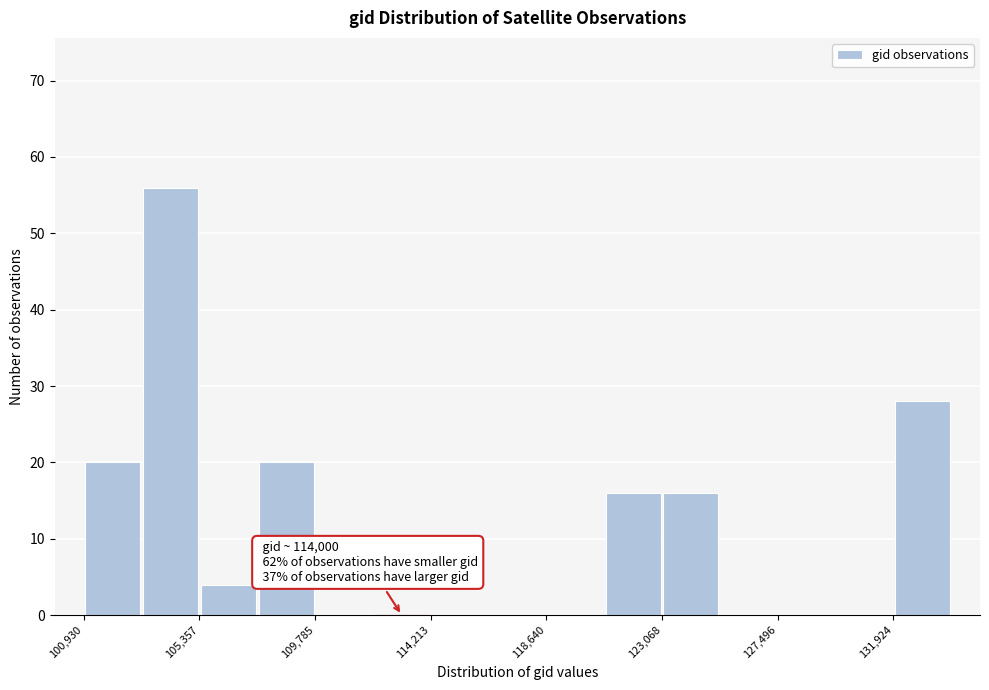

Over which range of the x-axis is the bar tallest?

103000 to 105500